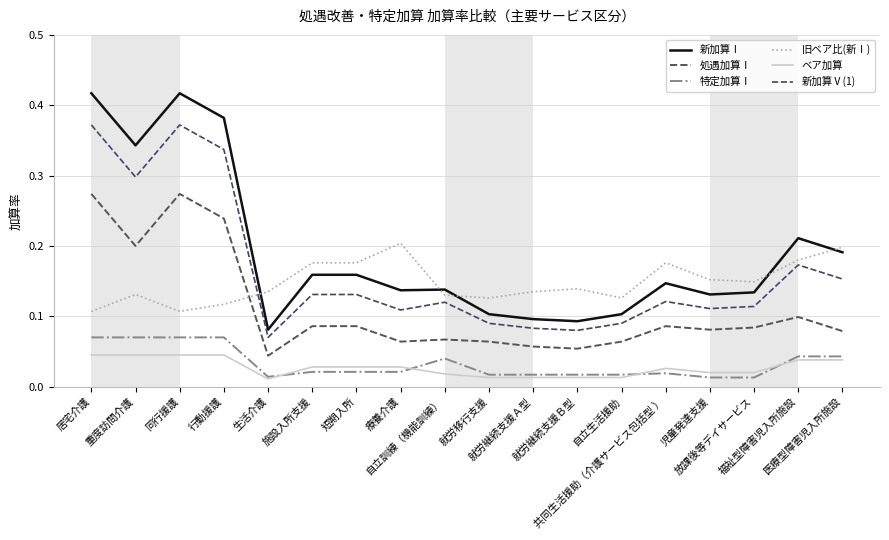

How many lines are shown in the chart?

6